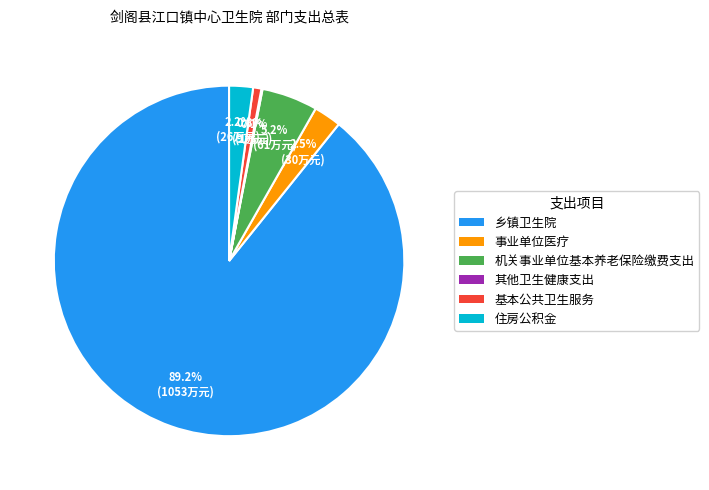

True or false: 基本公共卫生服务 accounts for 1% of the total.

True